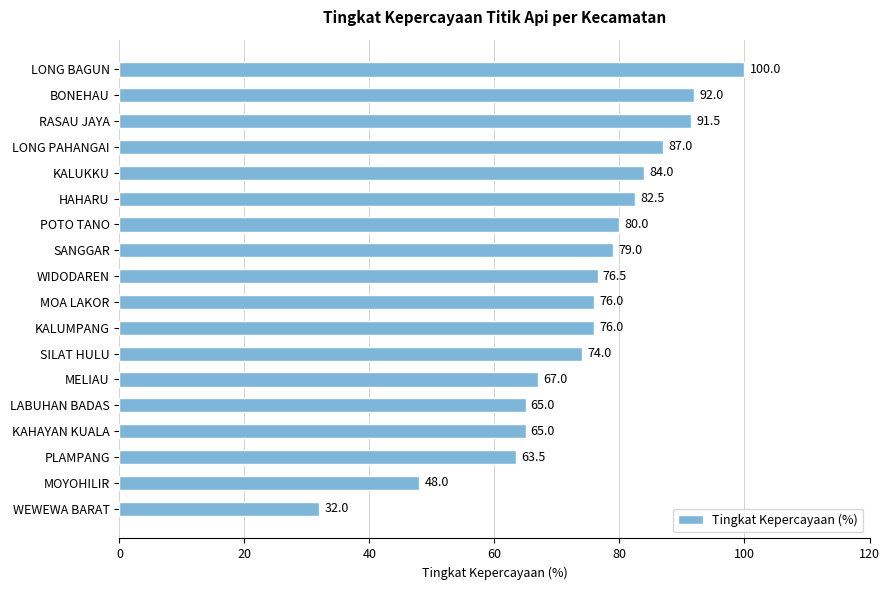

What is the maximum value shown in the chart?

100.0